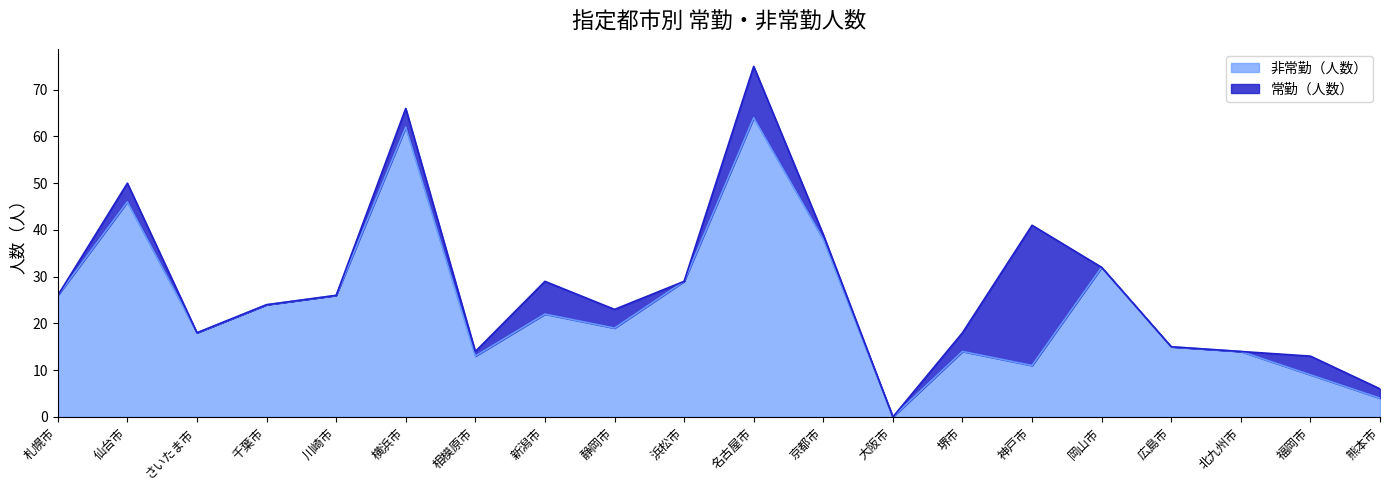

Where is the data nearest to the value 32?

岡山市